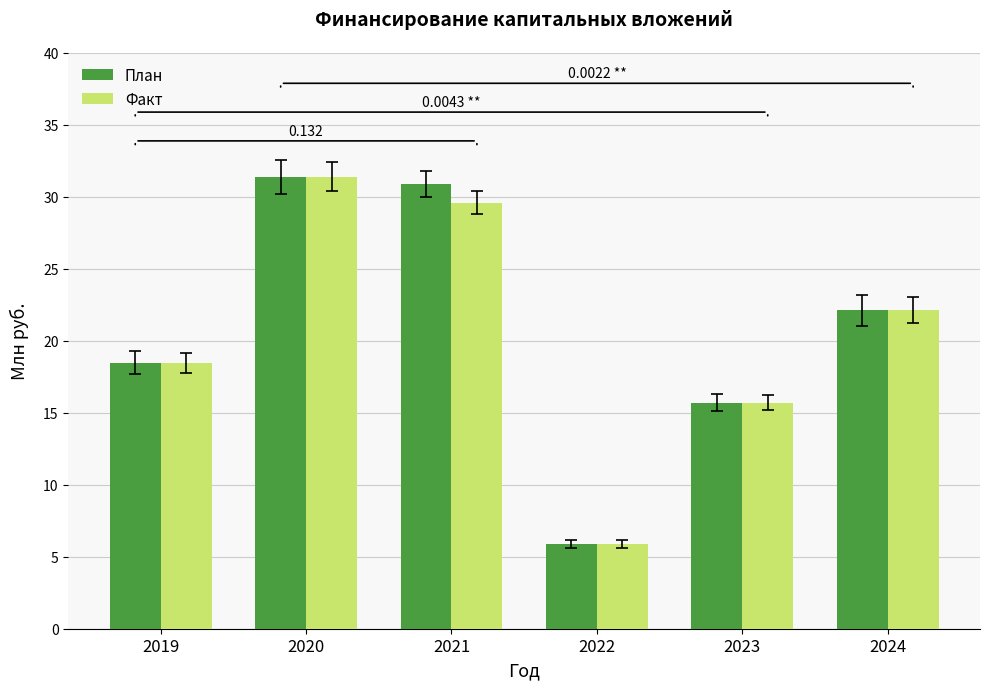

What is the sum of all План values?

124.5